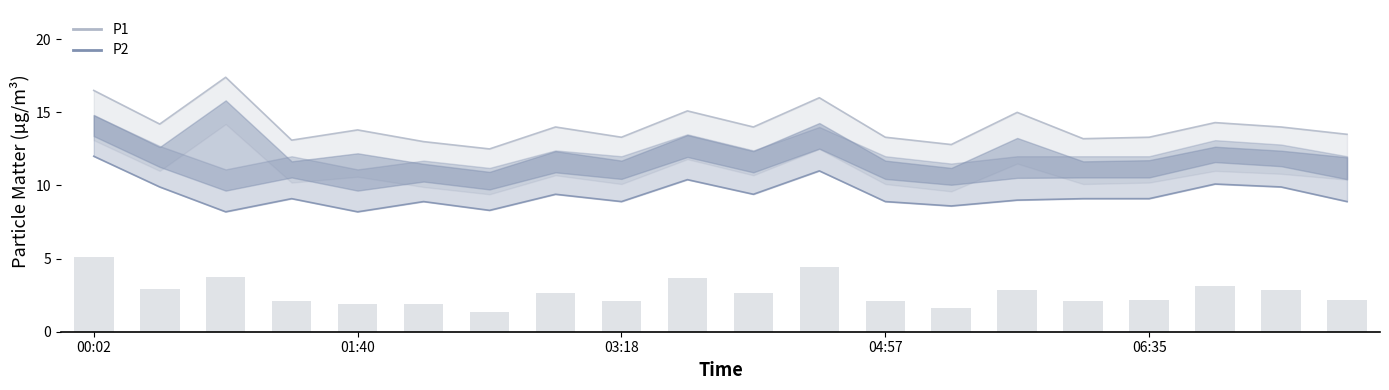

List the series in order of their overall mean, highest first.

P1, P2